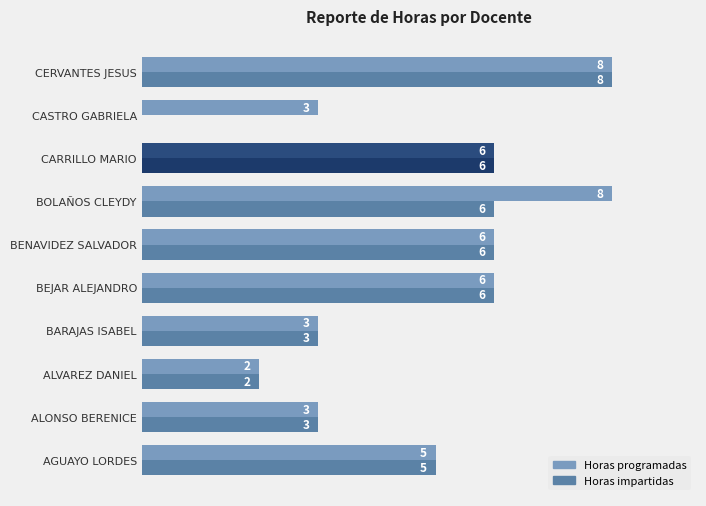

Where is Horas programadas nearest to the value 5?

AGUAYO LORDES